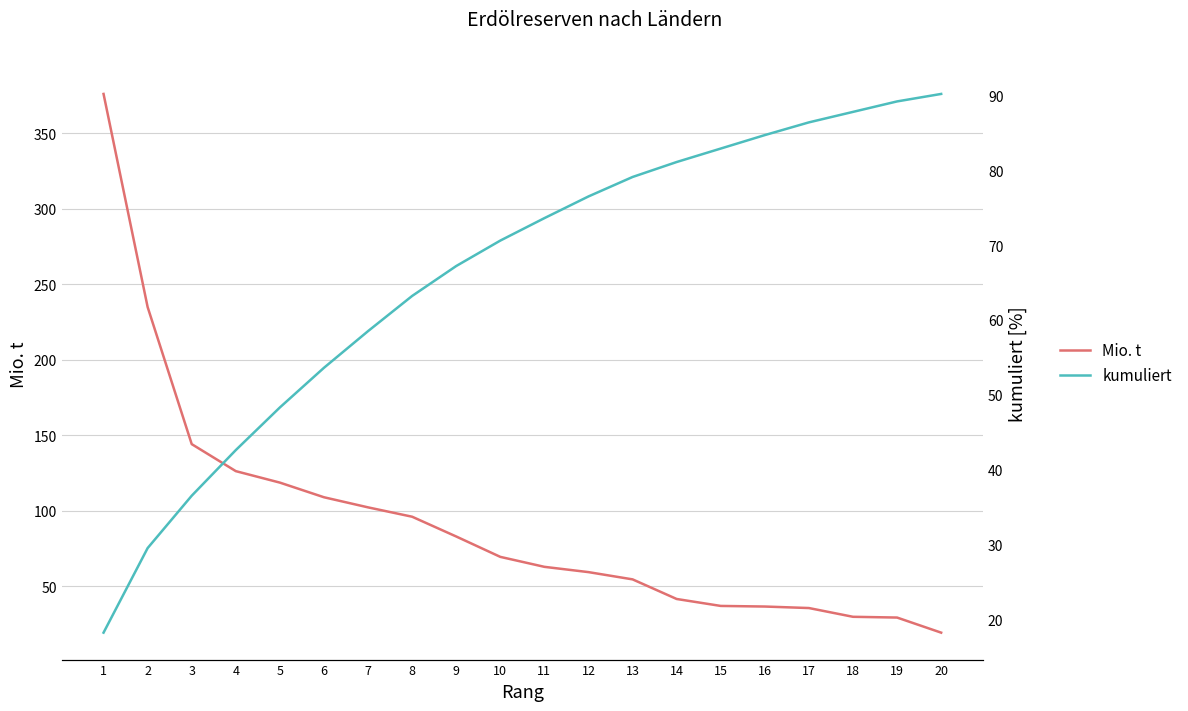

True or false: kumuliert has a value of 131.0 at 19.

False